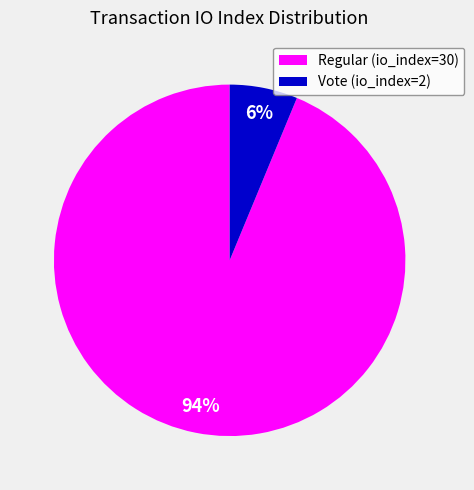

To the nearest percent, what portion does Vote (io_index=2) represent?

6%